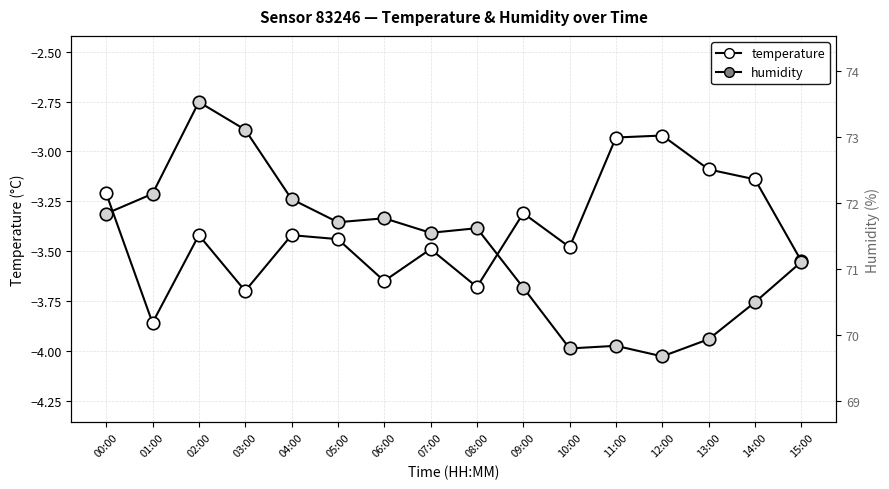

What is the smallest value displayed?

-3.9